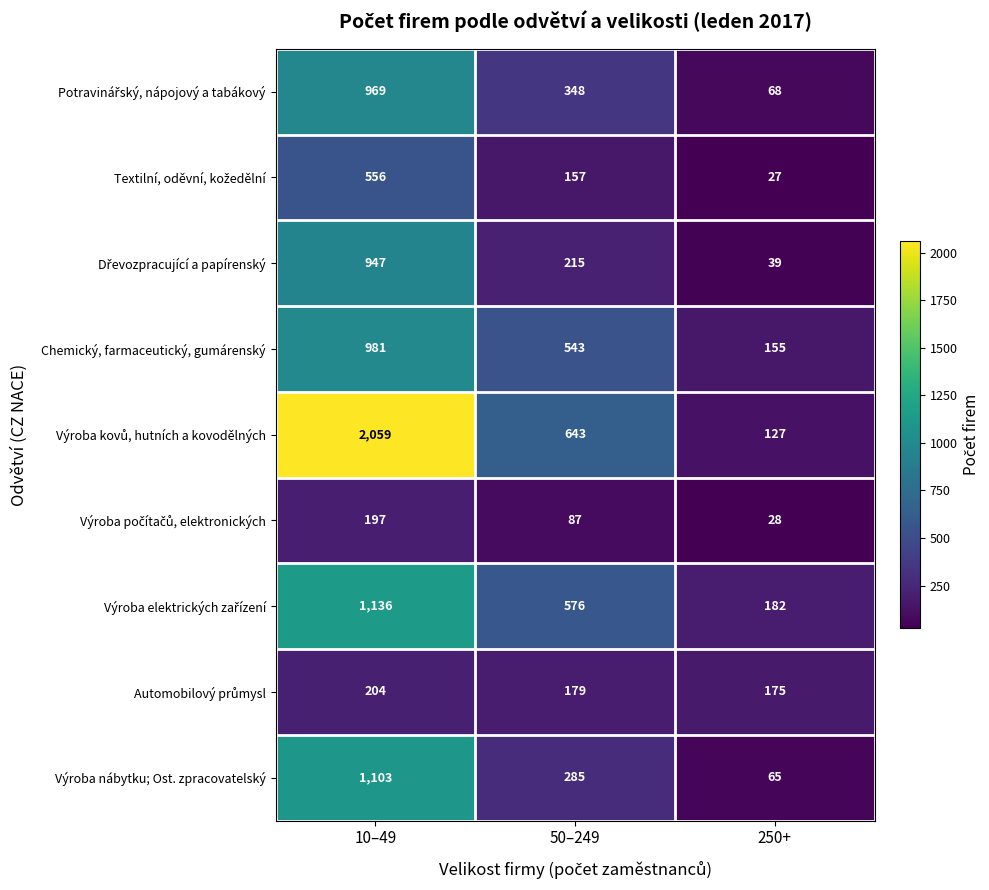

Where is Výroba nábytku; Ost. zpracovatelský nearest to the value 584?

50–249